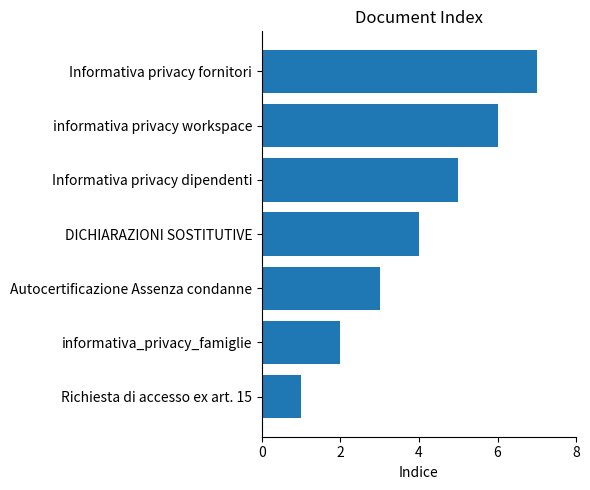

What is the ratio of the value at Autocertificazione Assenza condanne to the value at Informativa privacy fornitori?

0.4